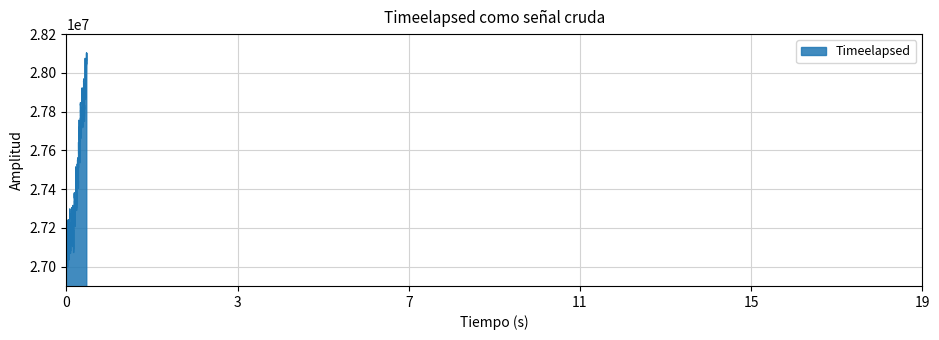

What is the maximum value shown in the chart?

28103639.5